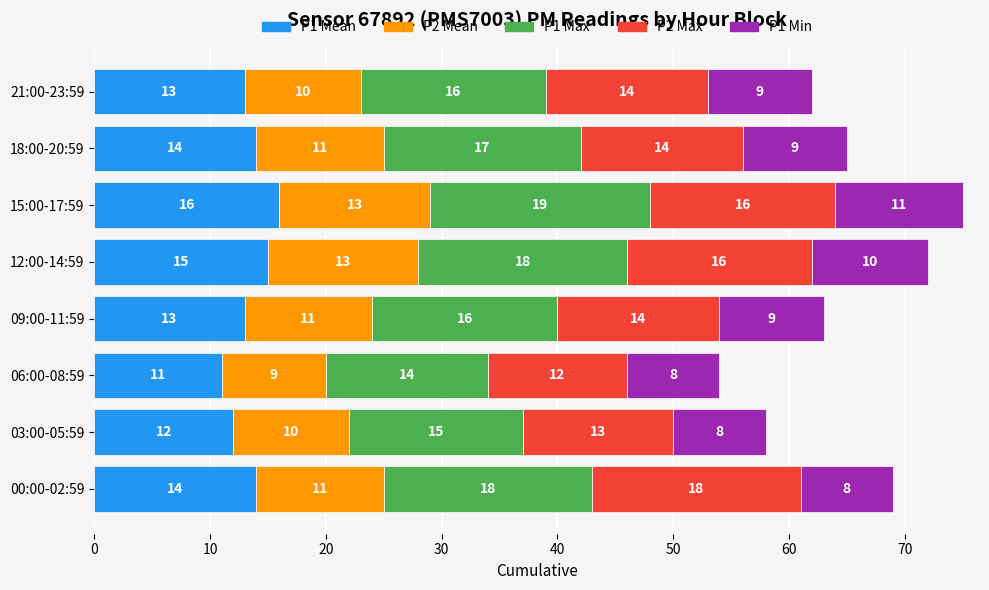

How many data points does each series have?

8